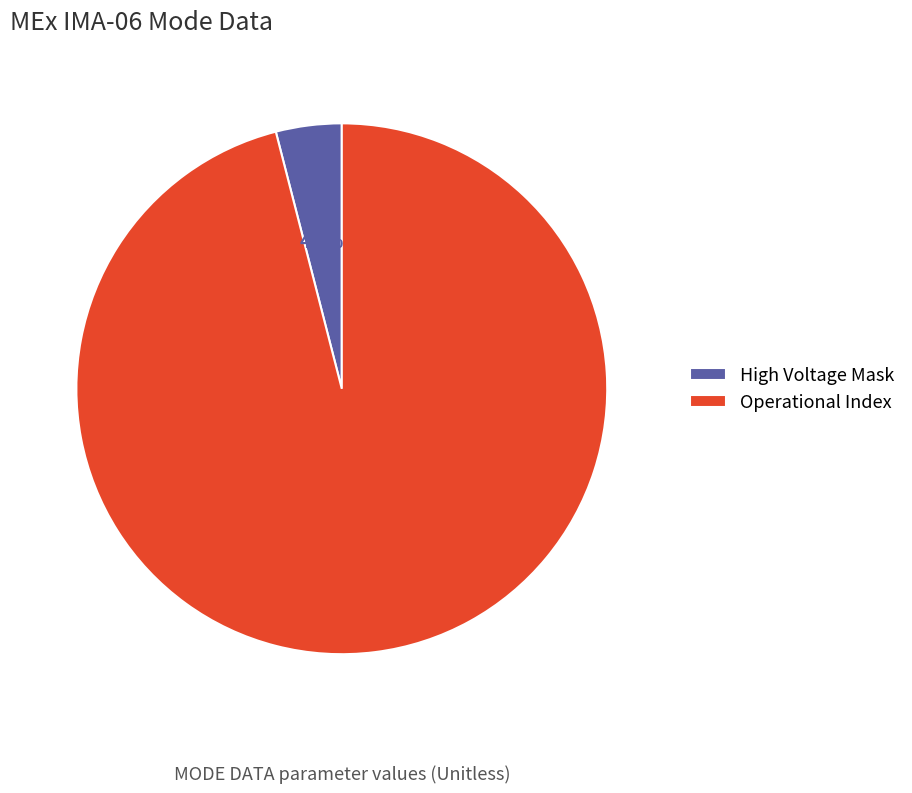

Is Operational Index the majority of the pie?

Yes